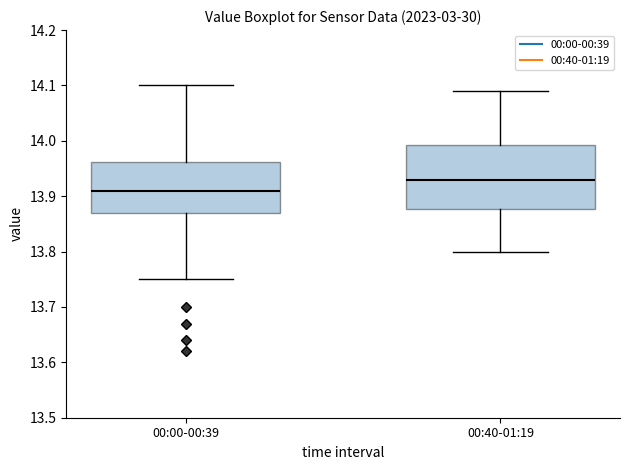

Which box has the lowest median line?

00:00-00:39